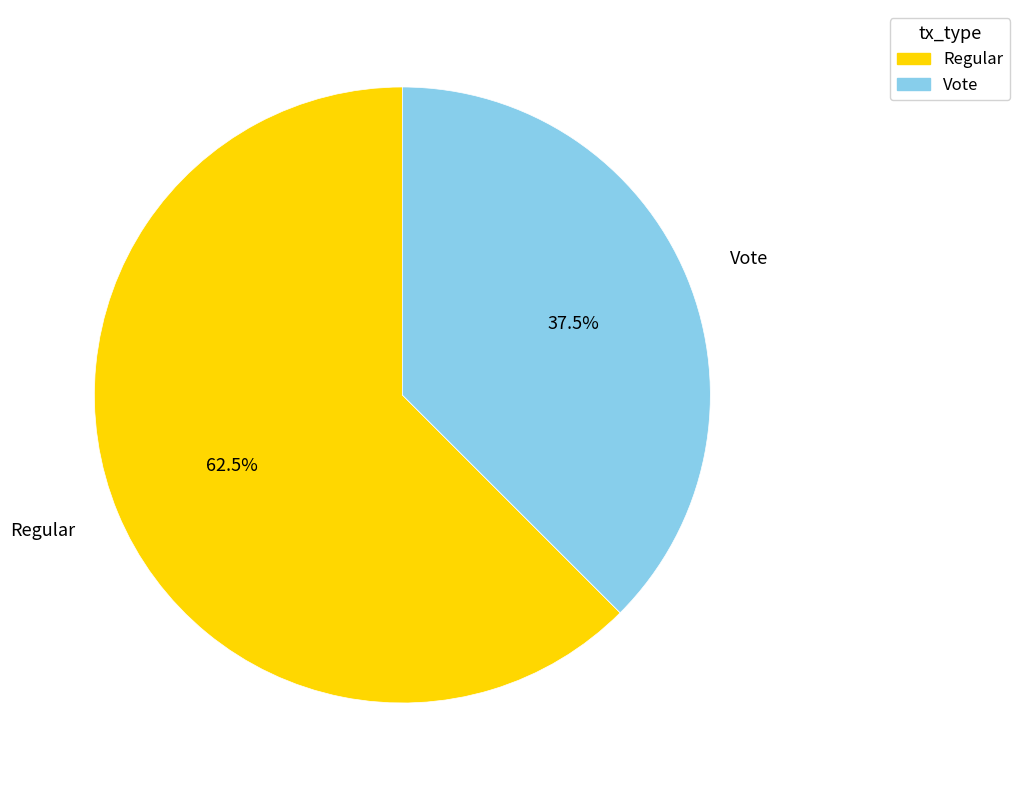

How many segments does this pie chart have?

2